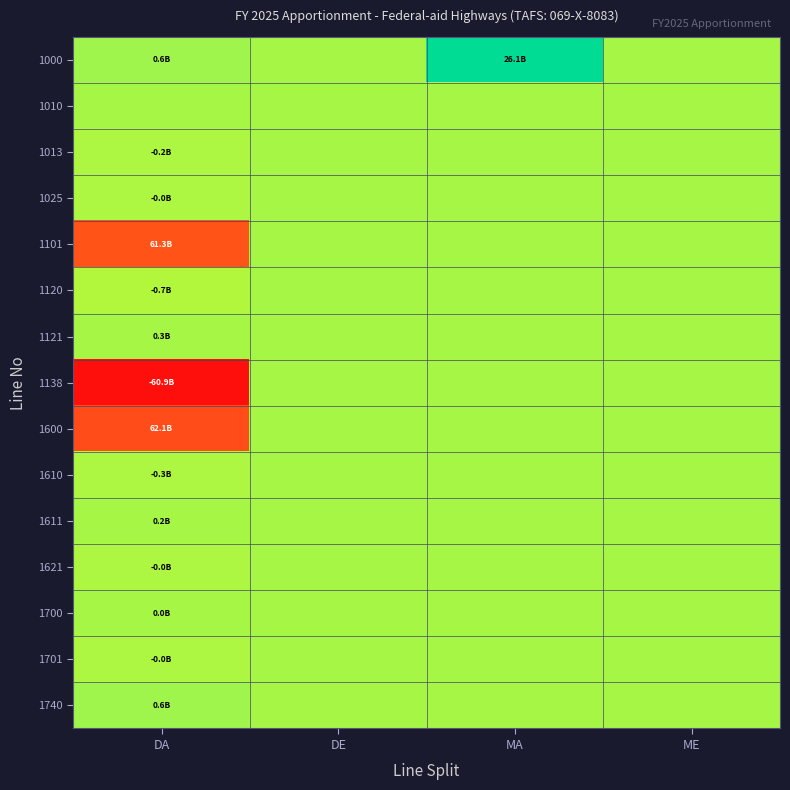

Reading left to right, extract all data points from this chart.

1000: DA=0.5	DE=0.5	MA=0.7	ME=0.5
1010: DA=0.5	DE=0.5	MA=0.5	ME=0.5
1013: DA=0.5	DE=0.5	MA=0.5	ME=0.5
1025: DA=0.5	DE=0.5	MA=0.5	ME=0.5
1101: DA=1.0	DE=0.5	MA=0.5	ME=0.5
1120: DA=0.5	DE=0.5	MA=0.5	ME=0.5
1121: DA=0.5	DE=0.5	MA=0.5	ME=0.5
1138: DA=0.0	DE=0.5	MA=0.5	ME=0.5
1600: DA=1.0	DE=0.5	MA=0.5	ME=0.5
1610: DA=0.5	DE=0.5	MA=0.5	ME=0.5
1611: DA=0.5	DE=0.5	MA=0.5	ME=0.5
1621: DA=0.5	DE=0.5	MA=0.5	ME=0.5
1700: DA=0.5	DE=0.5	MA=0.5	ME=0.5
1701: DA=0.5	DE=0.5	MA=0.5	ME=0.5
1740: DA=0.5	DE=0.5	MA=0.5	ME=0.5